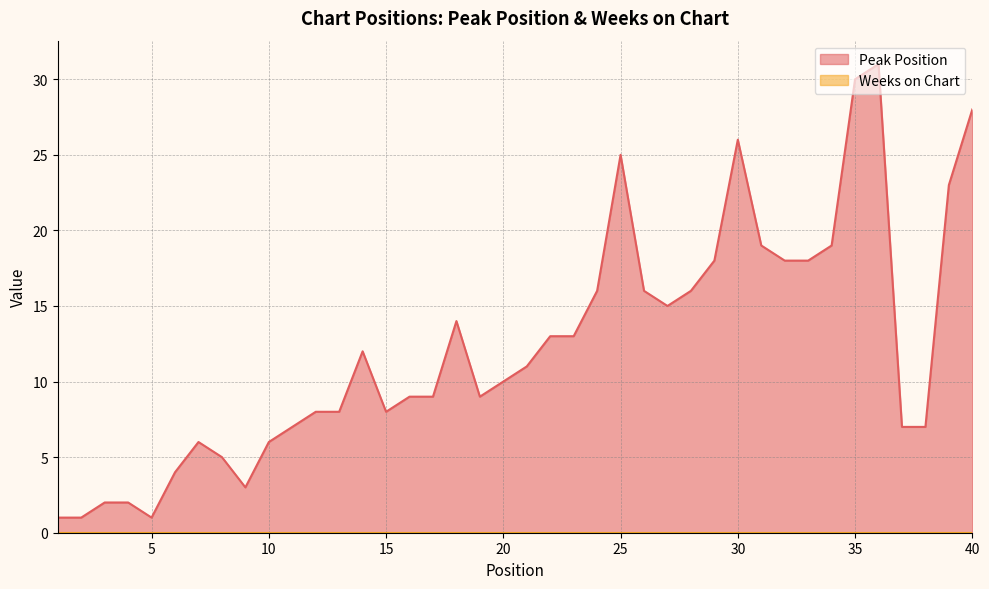

What is the value of the 31st point from the left?

19